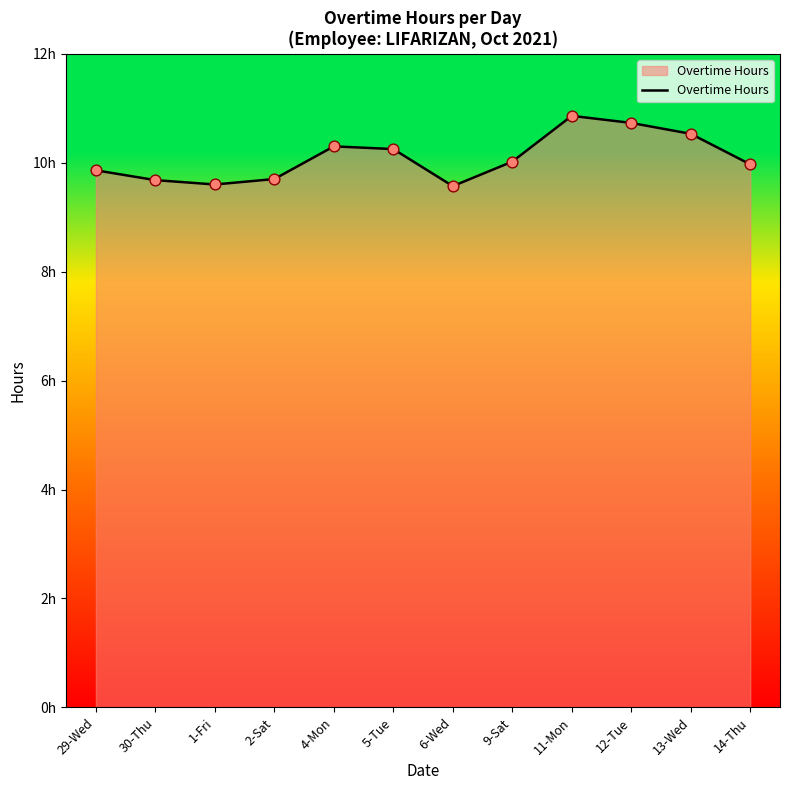

Approximately how many times larger is the value at 4-Mon compared to 14-Thu?

1.0